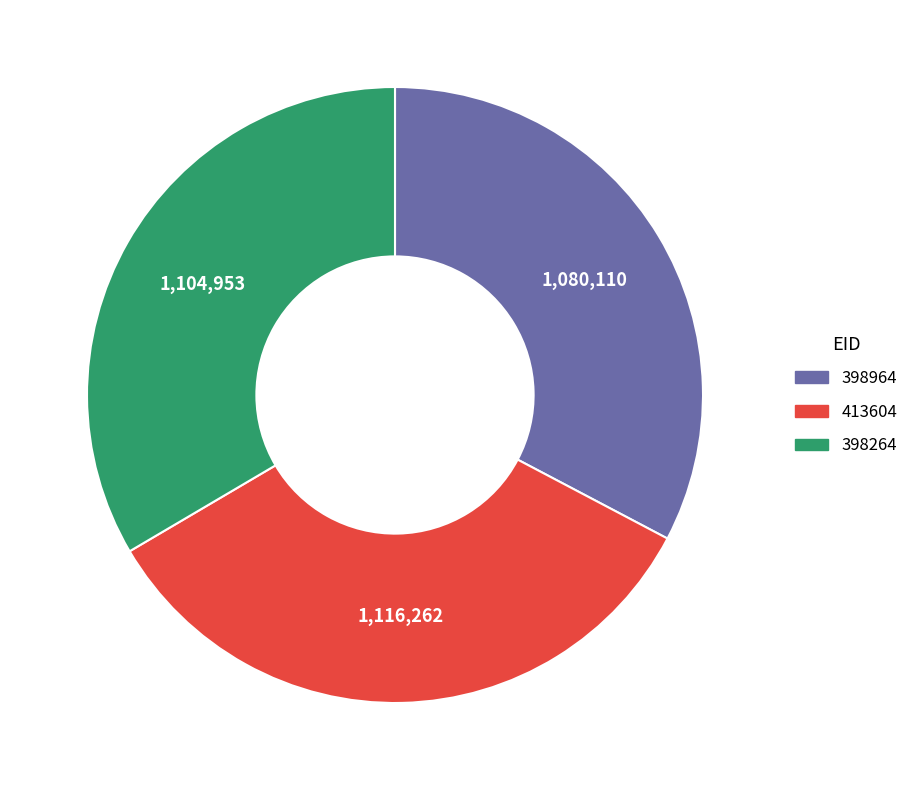

Is there a majority slice in this chart?

No